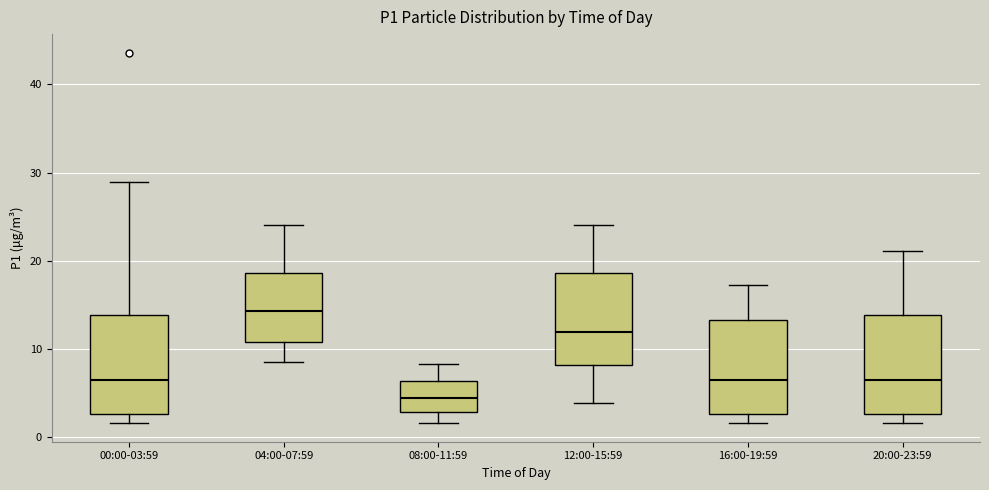

Reading left to right, transcribe this box plot: for each box, give where its median line is, the range the box spans, and where its two whiskers end, as read against the y-axis. The values are not printed on the chart, so give them approximately, as read against the axis.

00:00-03:59: median 6, box 3 to 14, whiskers 2 to 29
04:00-07:59: median 14, box 11 to 19, whiskers 9 to 24
08:00-11:59: median 4, box 3 to 6, whiskers 2 to 8
12:00-15:59: median 12, box 8 to 19, whiskers 4 to 24
16:00-19:59: median 6, box 3 to 13, whiskers 2 to 17
20:00-23:59: median 6, box 3 to 14, whiskers 2 to 21